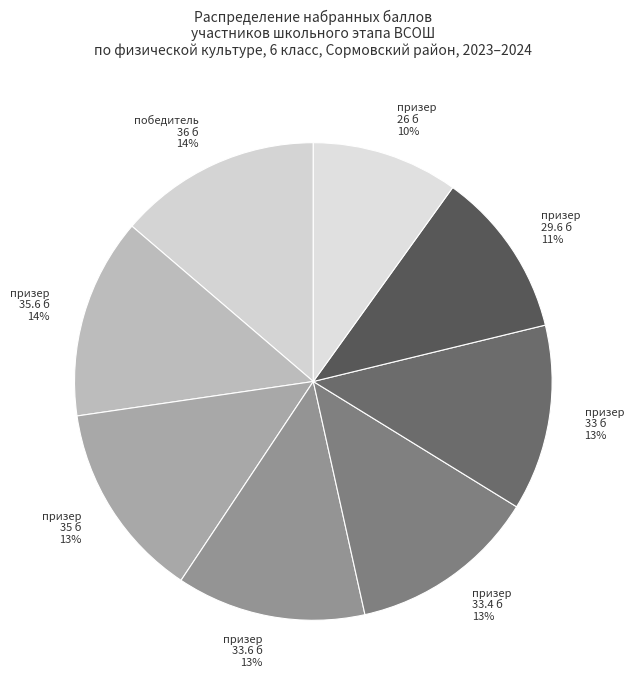

To the nearest percent, what portion does призер 33 б 13% represent?

13%